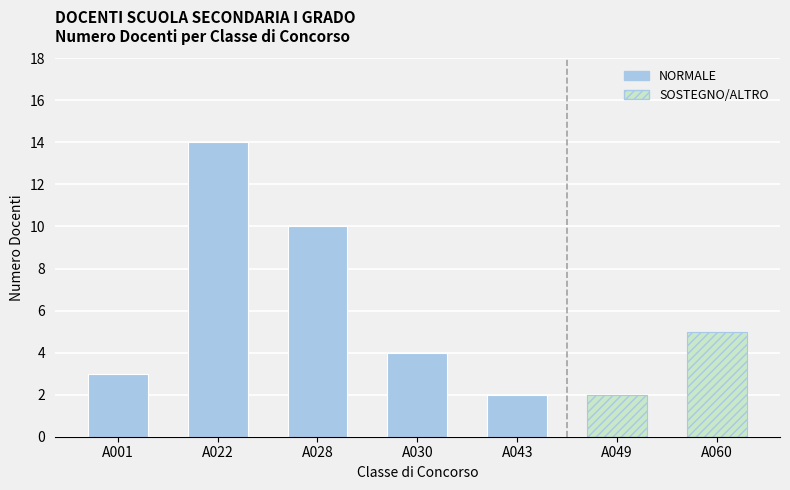

Rank the categories by value from highest to lowest.

A022, A028, A060, A030, A001, A043, A049